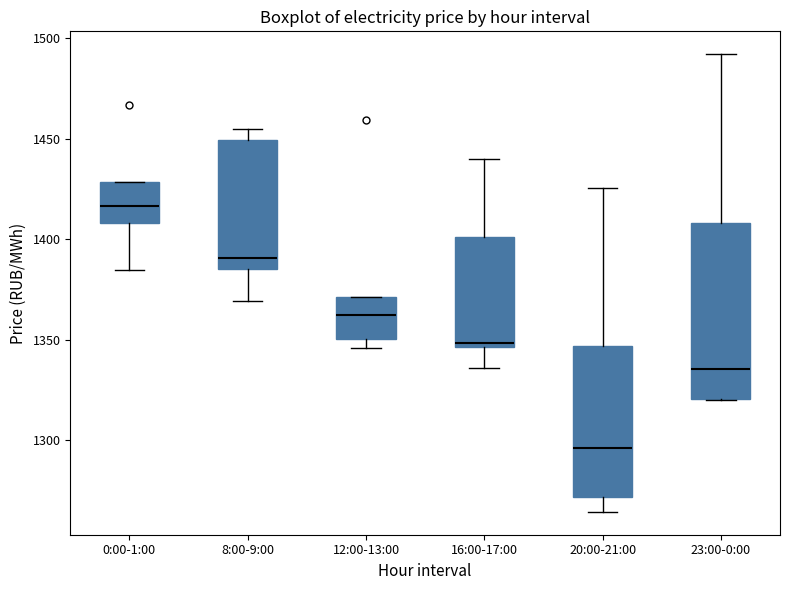

Reading left to right, read every box against the y-axis: the position of its median line, the range the box covers, and the ends of its whiskers. The values are not printed on the chart, so give them approximately, as read against the axis.

0:00-1:00: median 1415, box 1410 to 1430, whiskers 1385 to 1430
8:00-9:00: median 1390, box 1385 to 1450, whiskers 1370 to 1455
12:00-13:00: median 1360, box 1350 to 1370, whiskers 1345 to 1370
16:00-17:00: median 1350, box 1345 to 1400, whiskers 1335 to 1440
20:00-21:00: median 1295, box 1270 to 1345, whiskers 1265 to 1425
23:00-0:00: median 1335, box 1320 to 1410, whiskers 1320 to 1490